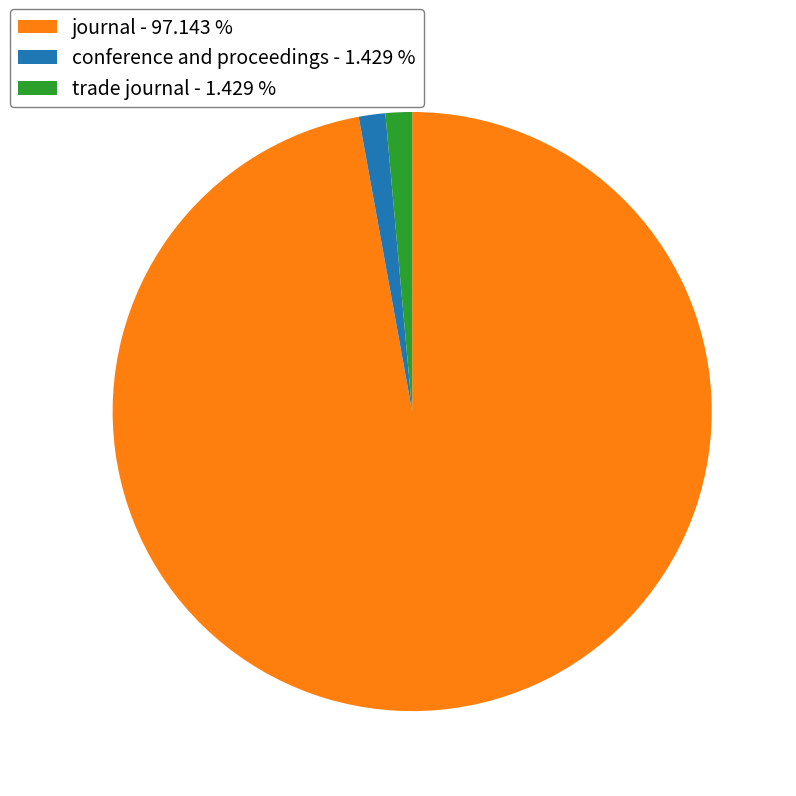

Is the sum of conference and proceedings - 1.429 % and trade journal - 1.429 % greater than half?

No